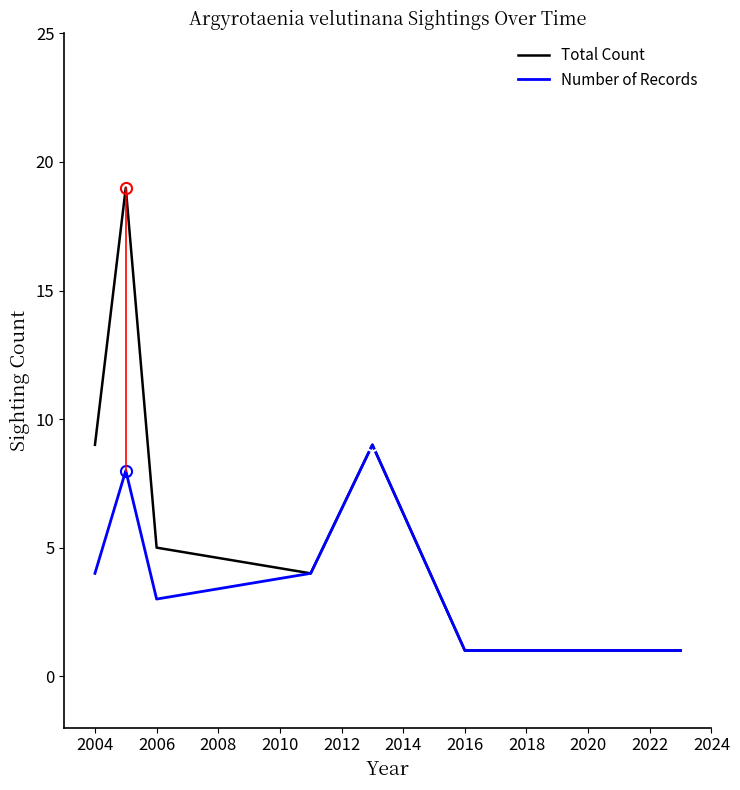

Reading right to left, extract all data points from this chart.

Total Count: 1	1	9	4	5	19	9
Number of Records: 1	1	9	4	3	8	4